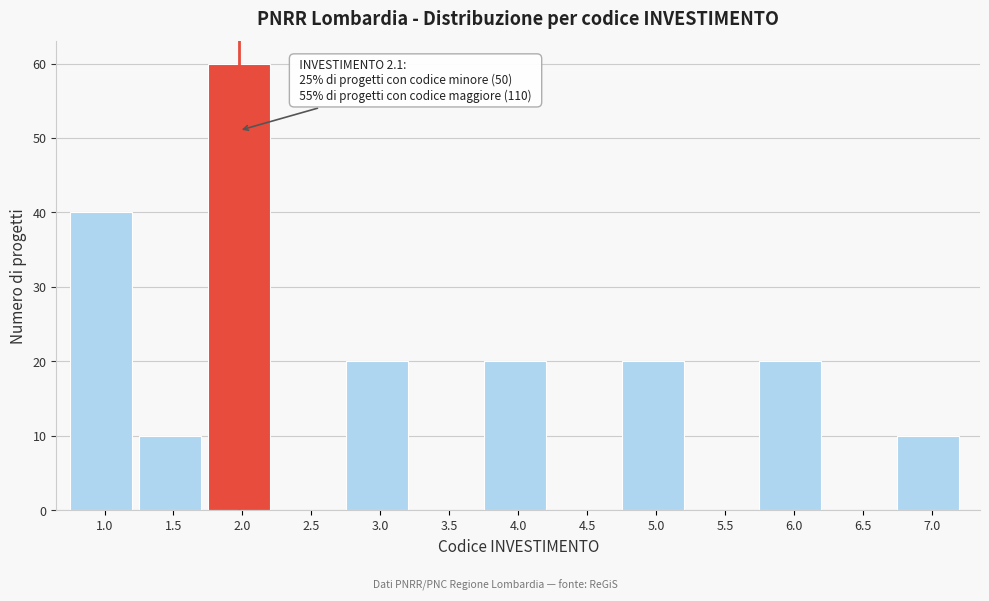

Reading left to right, list all the values displayed in this chart.

1.0=40	1.5=10	2.0=60	2.5=0	3.0=20	3.5=0	4.0=20	4.5=0	5.0=20	5.5=0	6.0=20	6.5=0	7.0=10